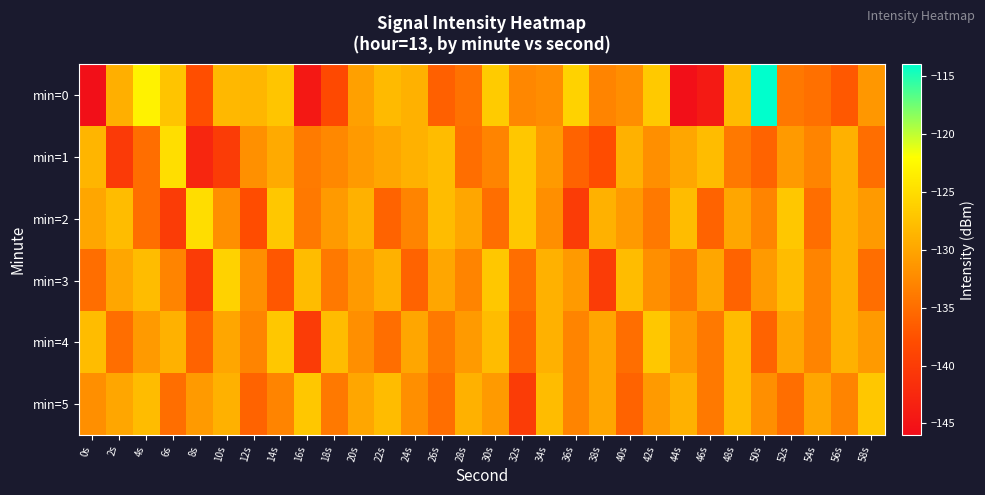

Rank the series at 2s from highest to lowest value.

min=2, min=0, min=3, min=5, min=4, min=1